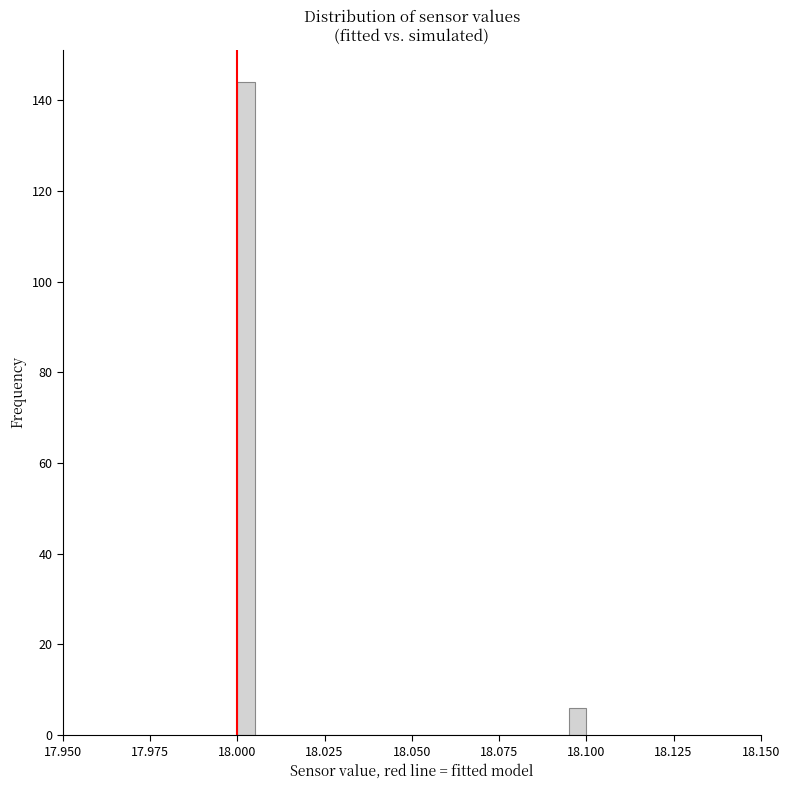

Read against the x-axis, roughly where is the centre of the tallest bar?

18.005